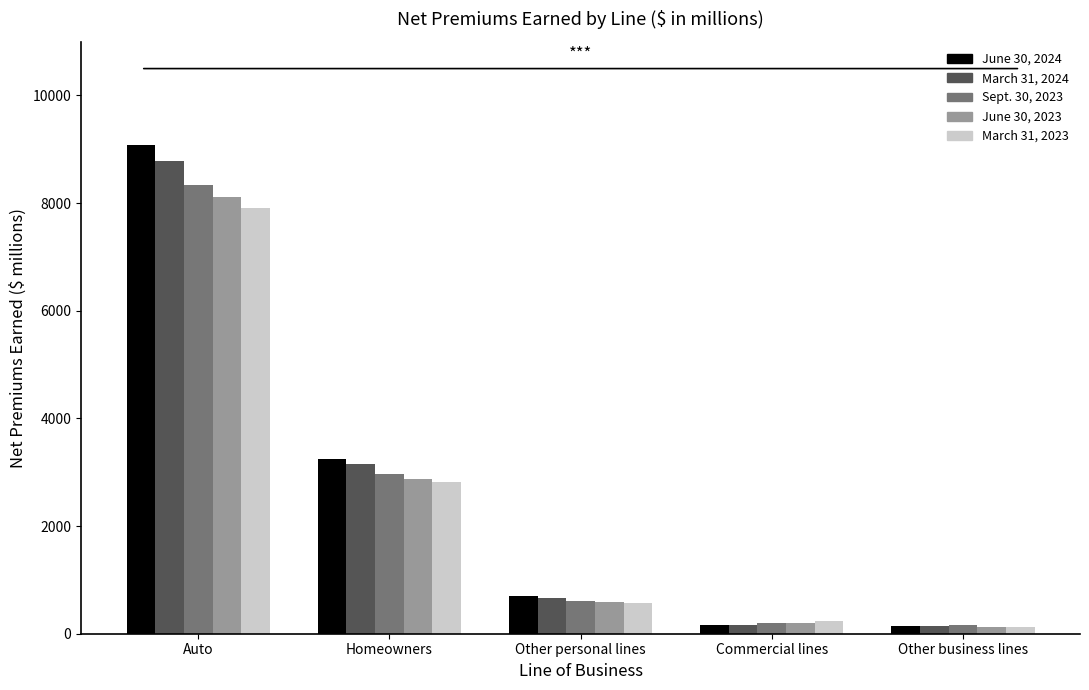

What is the label of the 4th bar from the left?

Commercial lines